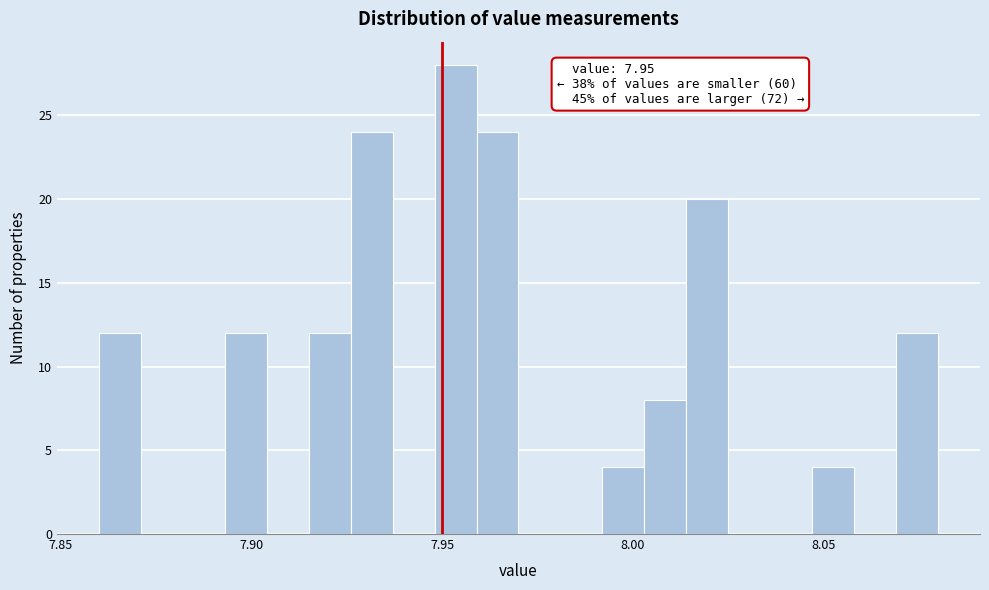

Read against the x-axis, roughly where is the centre of the tallest bar?

7.955